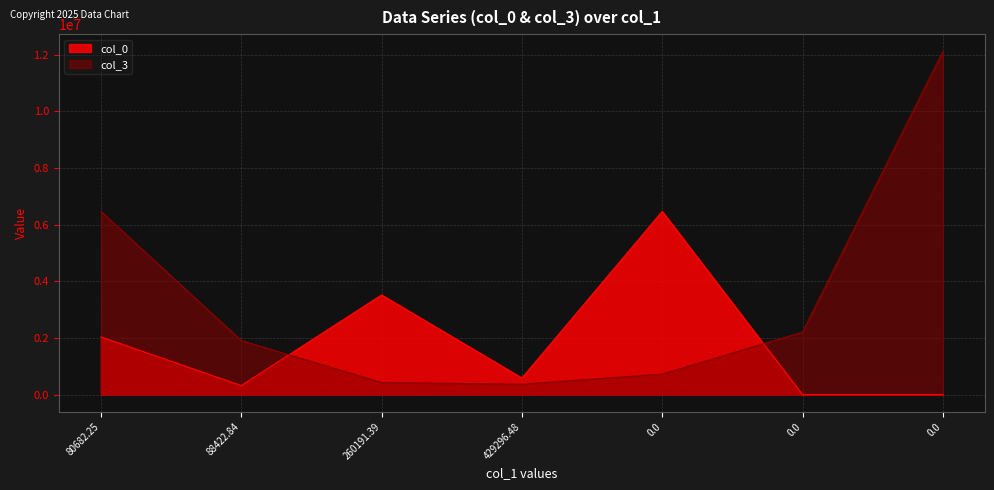

After their last crossing, which series has the higher values: col_3 or col_0?

col_3